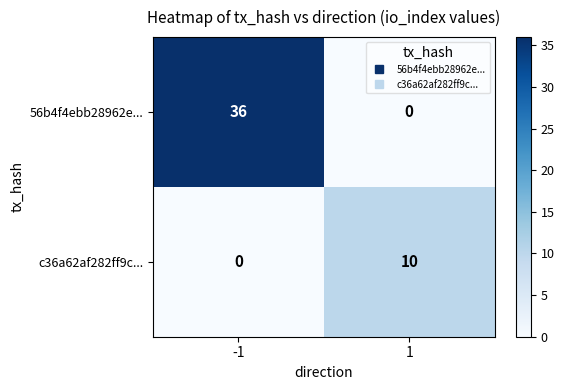

Reading left to right, what are all the values shown in this chart?

56b4f4ebb28962e...: -1=36	1=0
c36a62af282ff9c...: -1=0	1=10